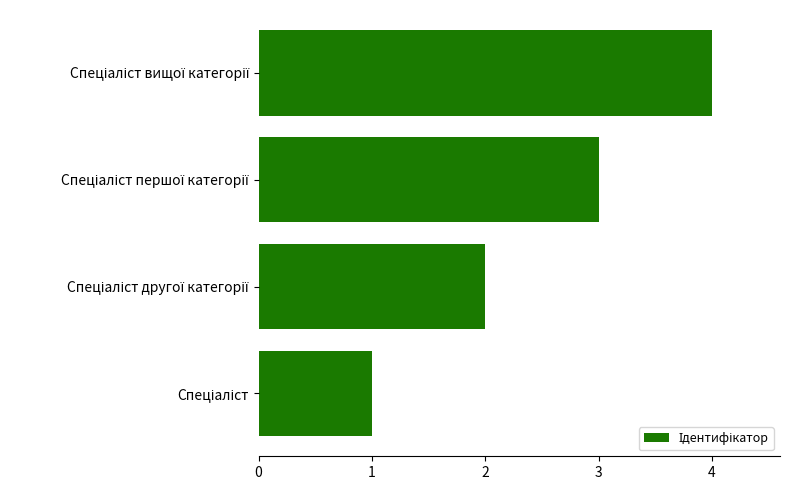

What is the smallest value displayed?

1